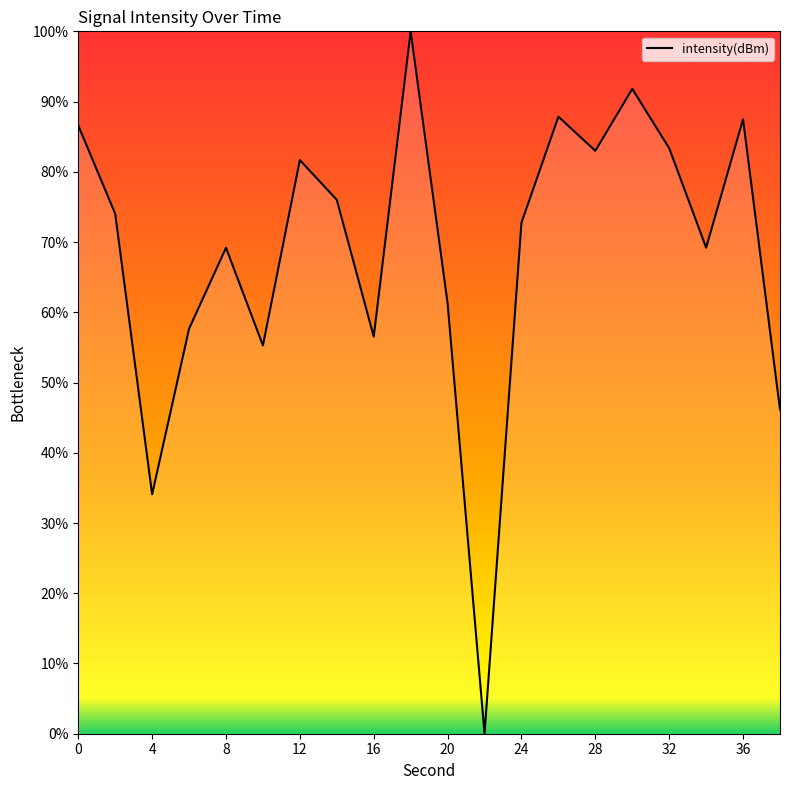

How many values exceed 74?

10